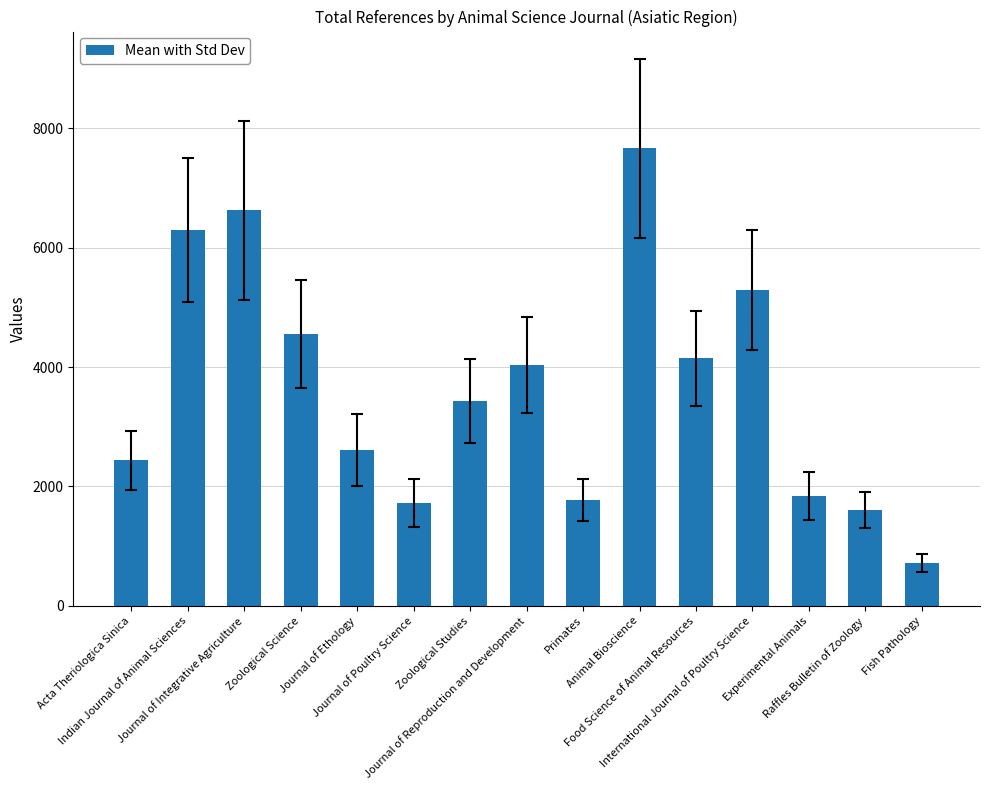

What position from the left is Raffles Bulletin of Zoology?

14